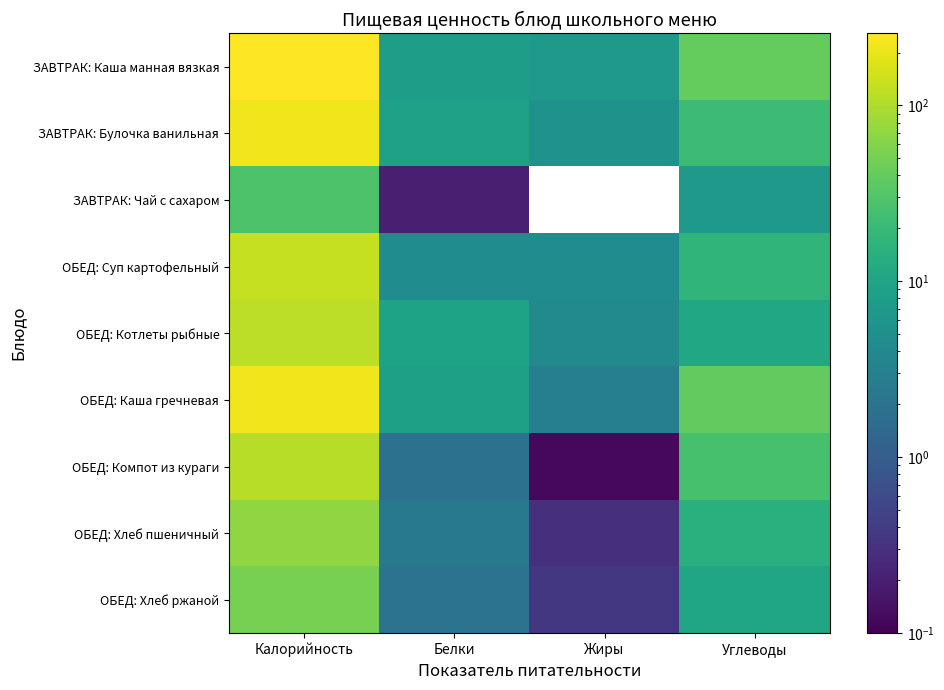

Reading right to left, what are all the values shown in this chart?

ЗАВТРАК: Каша манная вязкая: Углеводы=40.6	Жиры=7.0	Белки=7.8	Калорийность=257.3
ЗАВТРАК: Булочка ванильная: Углеводы=21.5	Жиры=5.7	Белки=8.9	Калорийность=215.1
ЗАВТРАК: Чай с сахаром: Углеводы=7.0	Жиры=0.0	Белки=0.2	Калорийность=28.5
ОБЕД: Суп картофельный: Углеводы=17.3	Жиры=4.5	Белки=4.5	Калорийность=128.2
ОБЕД: Котлеты рыбные: Углеводы=10.8	Жиры=4.1	Белки=9.4	Калорийность=118.0
ОБЕД: Каша гречневая: Углеводы=38.8	Жиры=3.0	Белки=8.6	Калорийность=217.2
ОБЕД: Компот из кураги: Углеводы=25.9	Жиры=0.1	Белки=1.9	Калорийность=112.4
ОБЕД: Хлеб пшеничный: Углеводы=14.8	Жиры=0.3	Белки=2.4	Калорийность=70.5
ОБЕД: Хлеб ржаной: Углеводы=10.0	Жиры=0.4	Белки=2.0	Калорийность=52.2